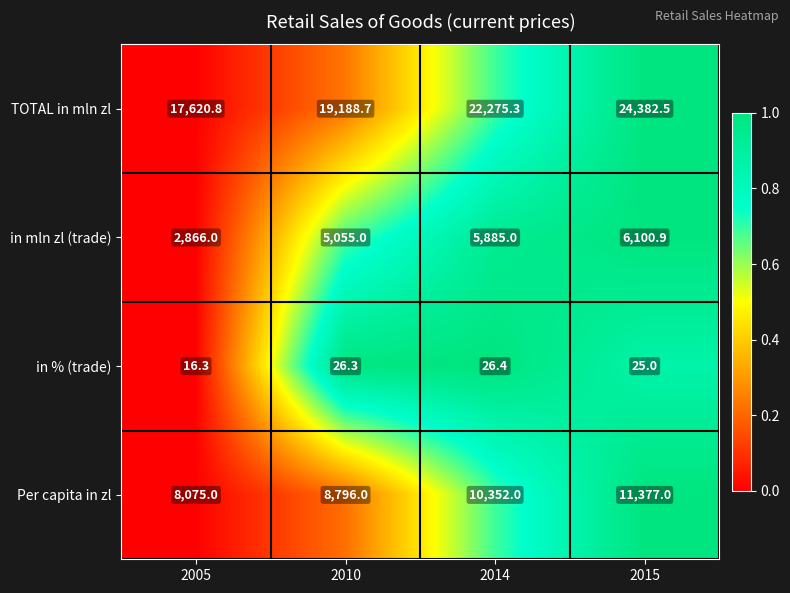

Rank the series by their maximum value, from highest to lowest.

TOTAL in mln zl, Per capita in zl, in mln zl (trade), in % (trade)